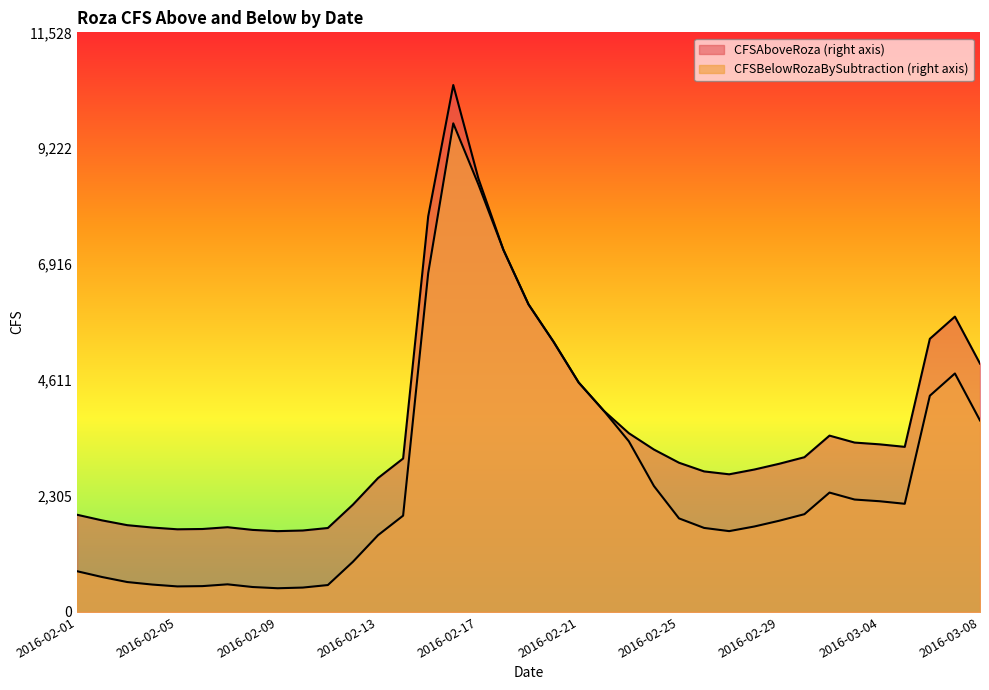

Which has a higher value, 2016-02-06 or 2016-02-14?

2016-02-14